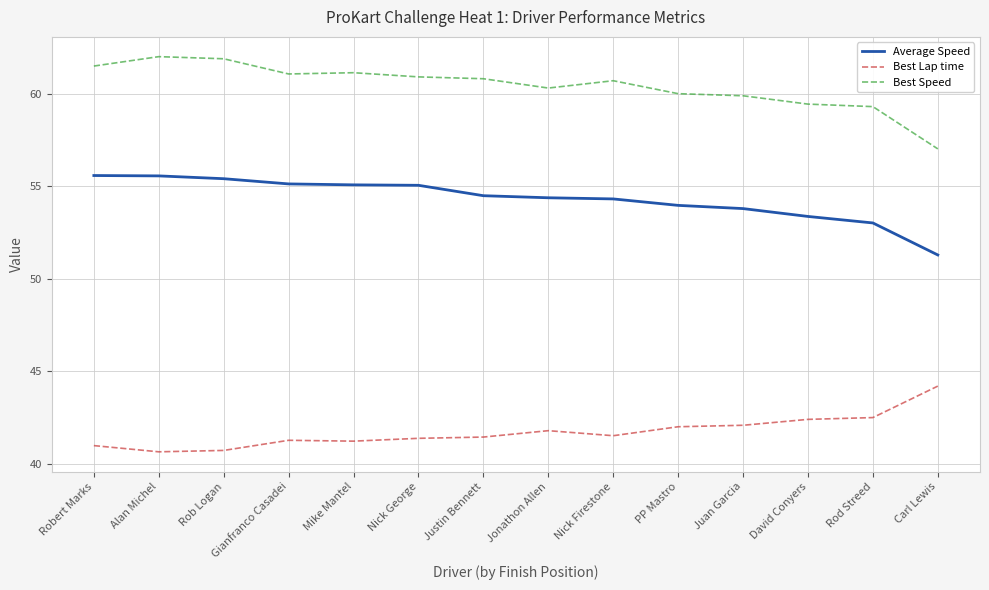

What is the difference between the maximum and minimum values in the Best Speed series?

5.0